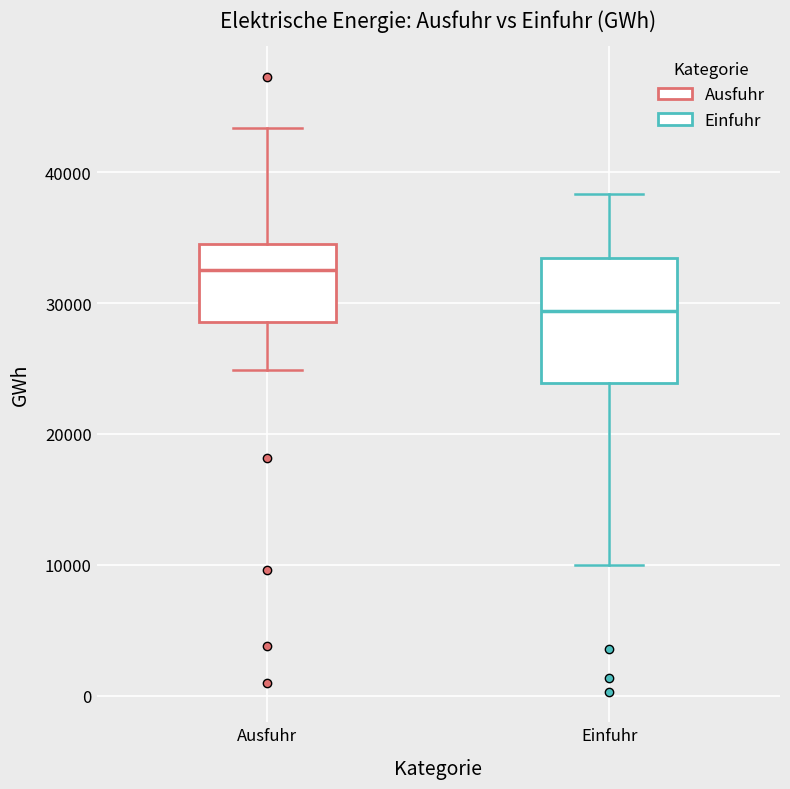

Which box is the tallest, from its lower edge to its upper edge?

Einfuhr